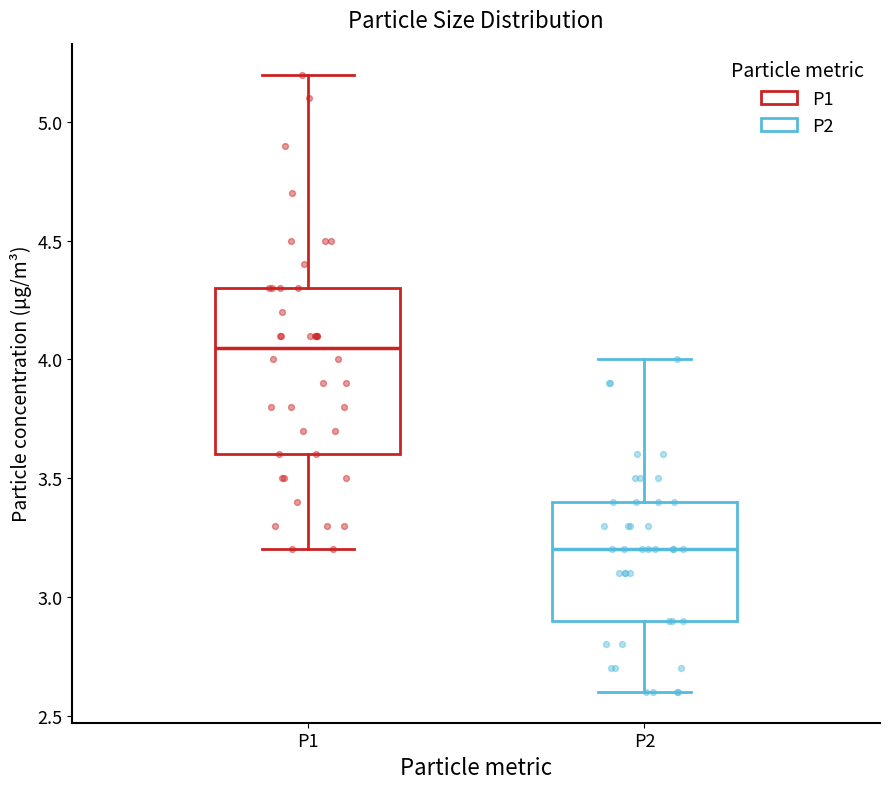

Where does the lower whisker of the box for P2 end on the y-axis? The values are not printed on the chart, so give them approximately, as read against the axis.

2.60